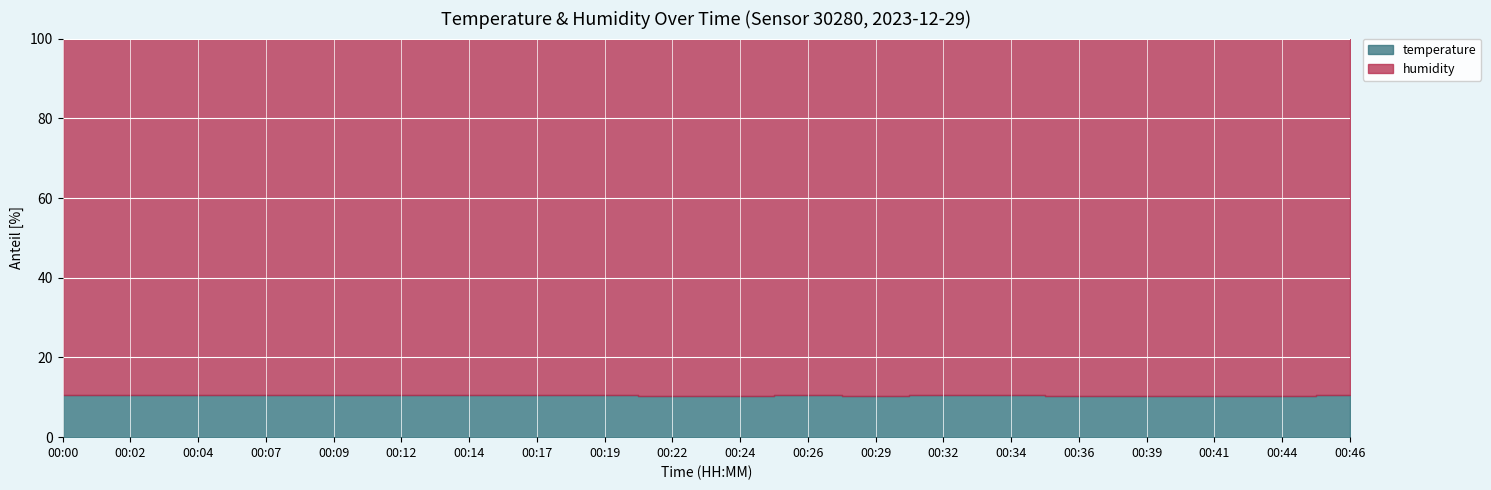

Reading left to right, list all the values displayed in this chart.

temperature: 11.7	11.7	11.7	11.7	11.7	11.7	11.8	11.8	11.8	11.6	11.6	11.7	11.6	11.7	11.7	11.6	11.6	11.6	11.6	11.7
humidity: 99.9	99.9	99.9	99.9	99.9	99.9	99.9	99.9	99.9	99.9	99.9	99.9	99.9	99.9	99.9	99.9	99.9	99.9	99.9	99.9